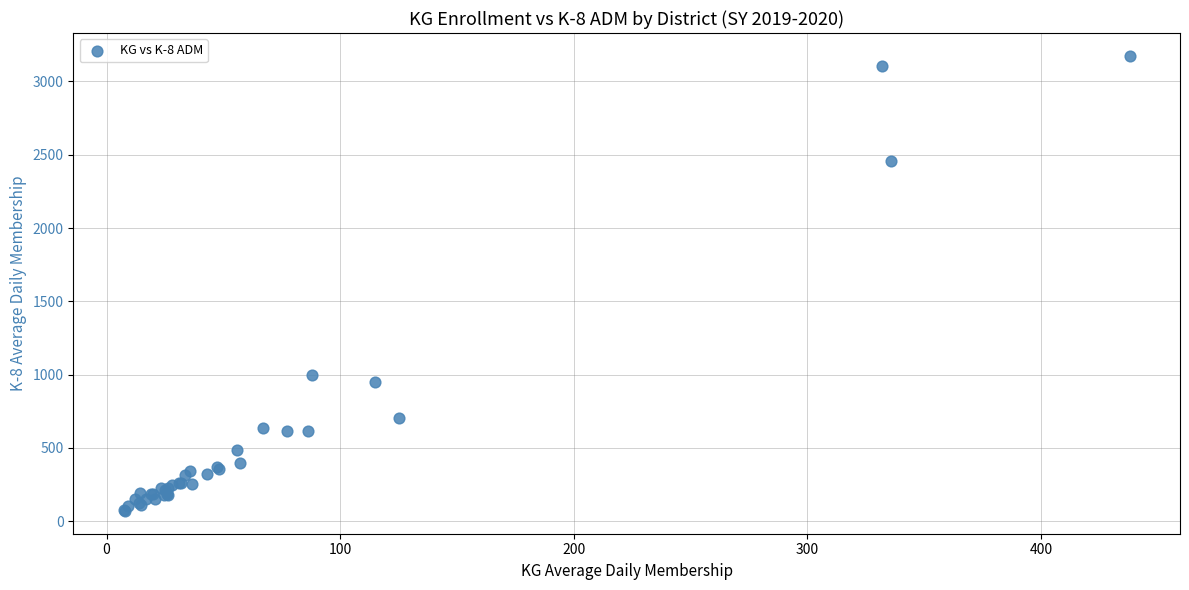

What Y value in the scatter plot is closest to 1622?

996.2